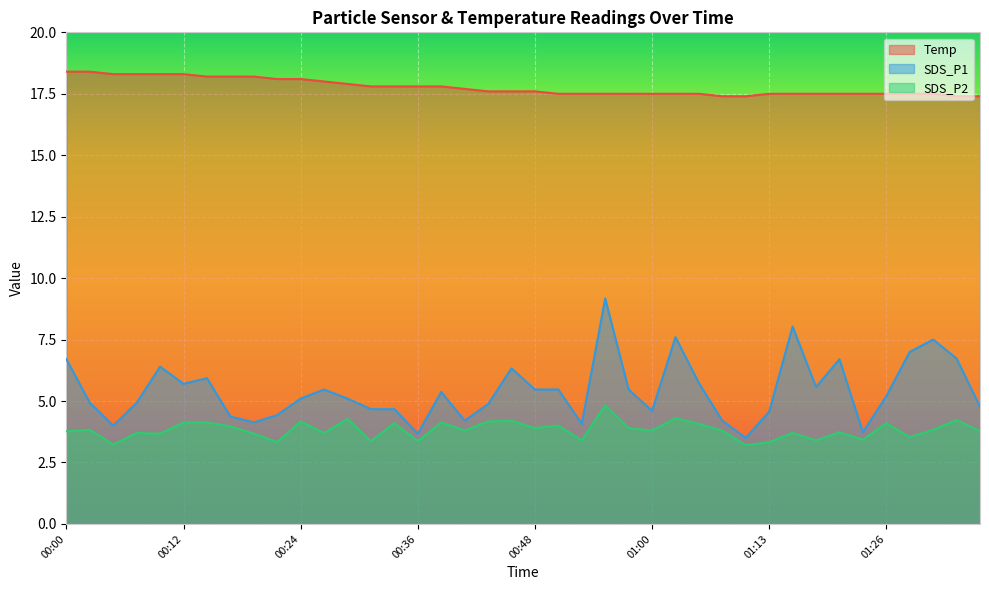

Which category has the highest value across all series?

00:00